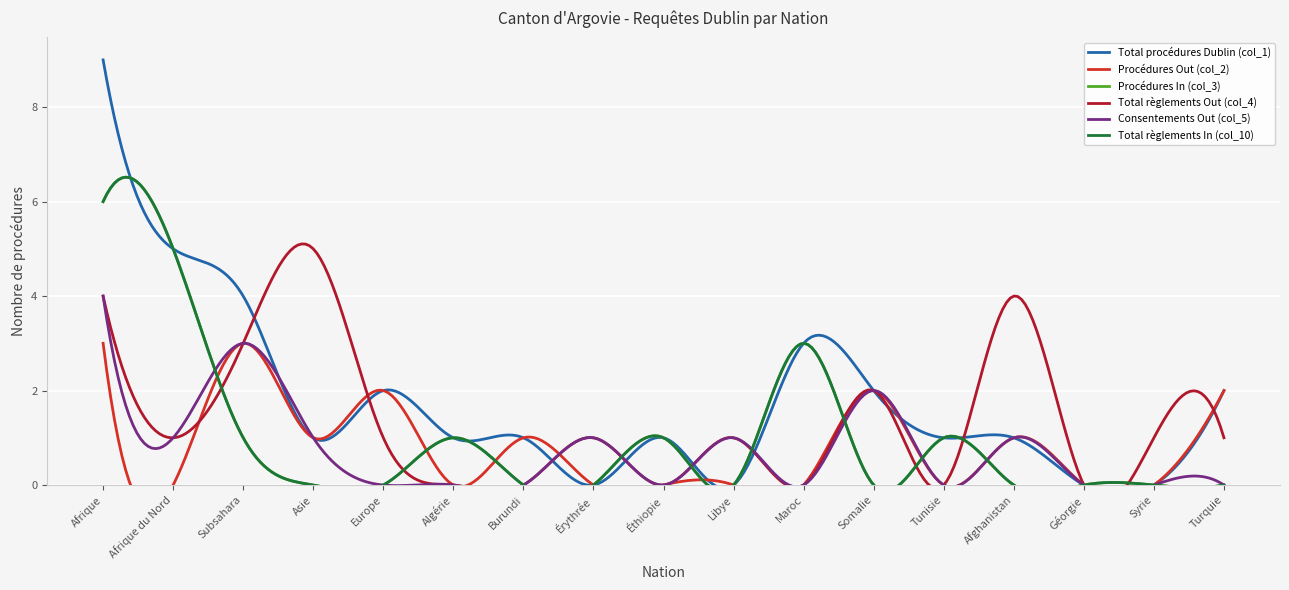

What are all the series names shown in the legend?

Total procédures Dublin (col_1), Procédures Out (col_2), Procédures In (col_3), Total règlements Out (col_4), Consentements Out (col_5), Total règlements In (col_10)